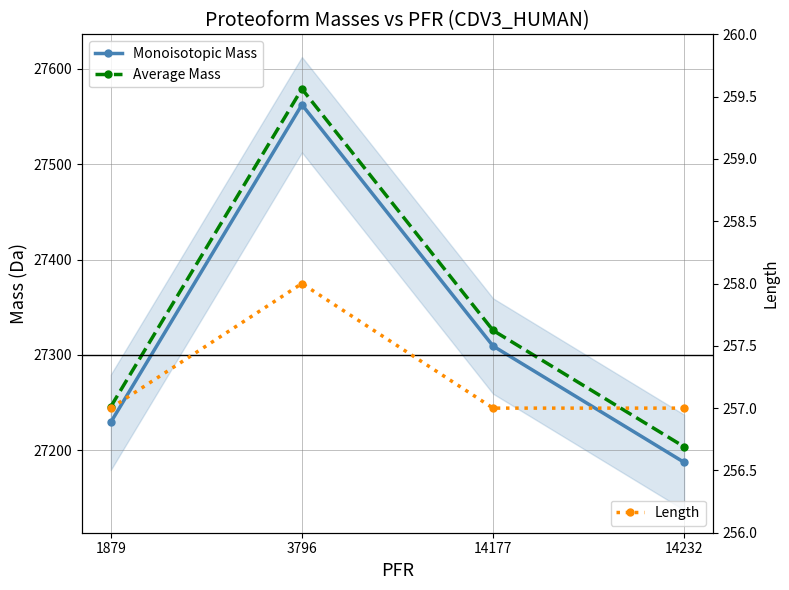

Reading left to right, list all the values displayed in this chart.

Monoisotopic Mass: 1879=27229.3	3796=27562.3	14177=27309.3	14232=27187.3
Average Mass: 1879=27245.7	3796=27578.9	14177=27325.7	14232=27203.6
Length: 1879=257.0	3796=258.0	14177=257.0	14232=257.0